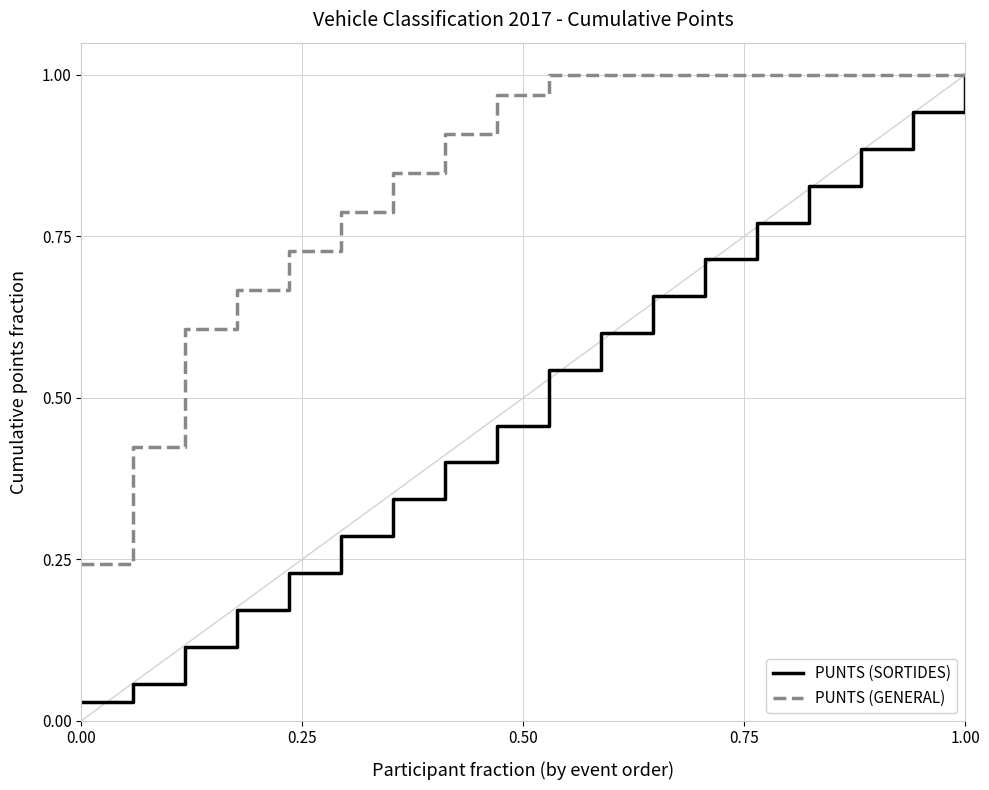

Rank the series by their average value, from lowest to highest.

PUNTS (SORTIDES), PUNTS (GENERAL)